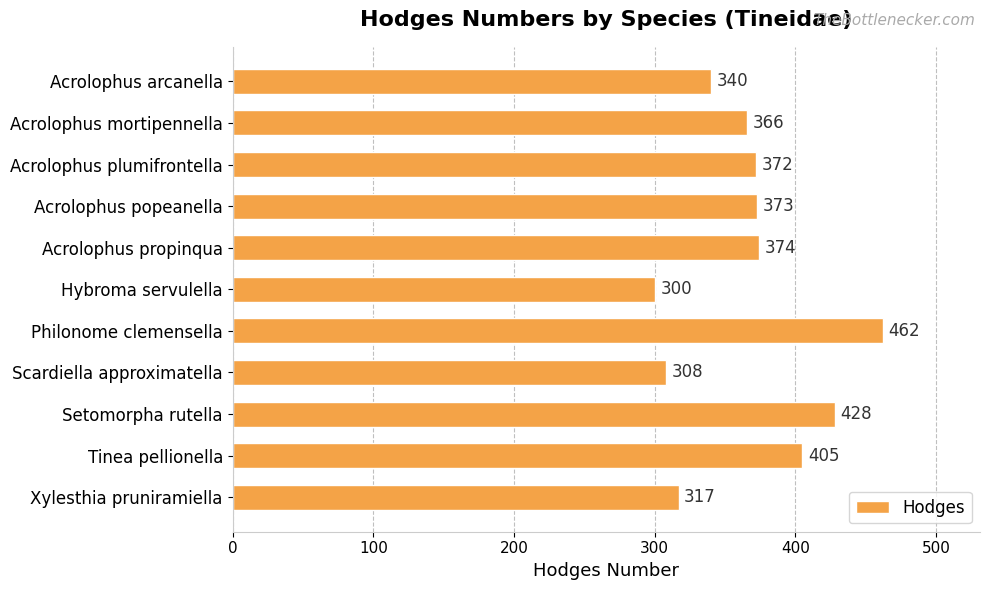

What position from the bottom is Tinea pellionella?

2